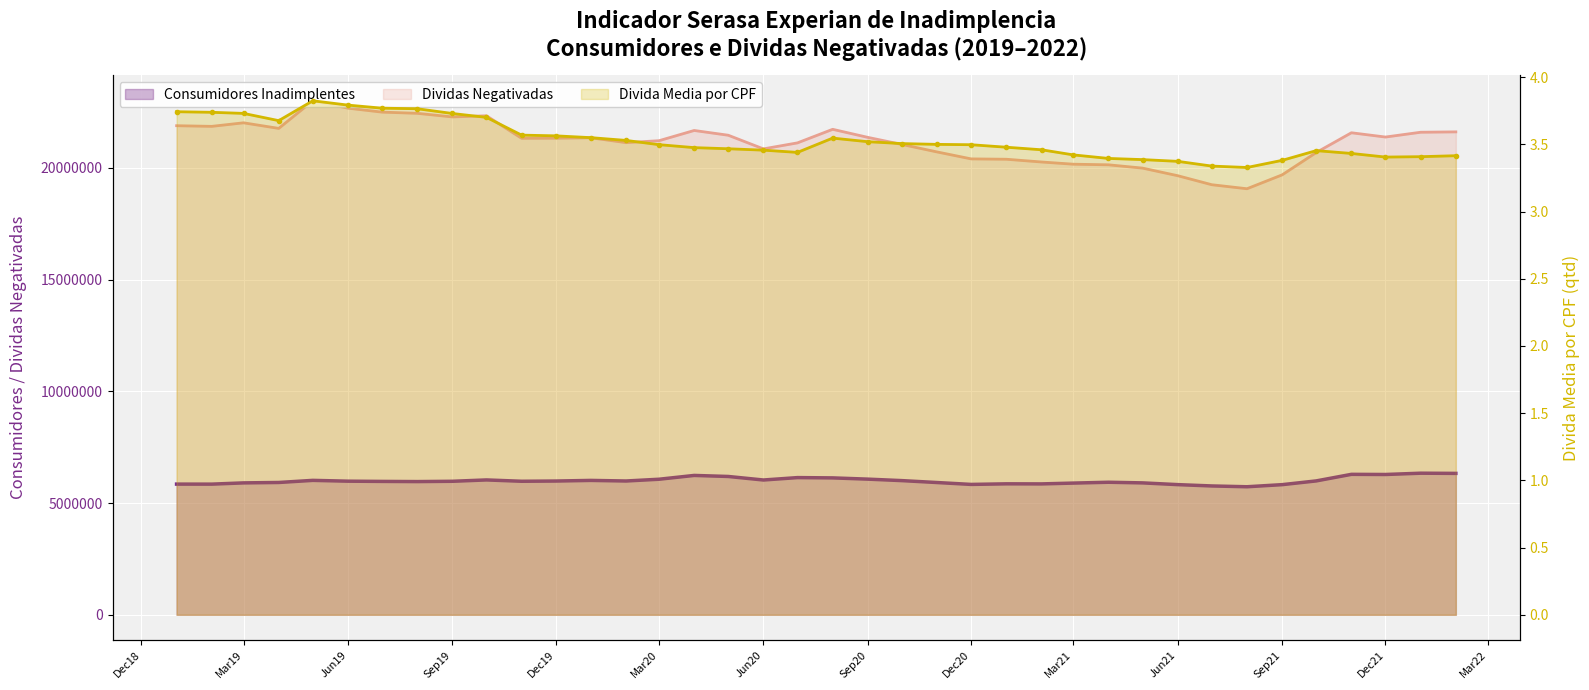

List the labels in order of Consumidores Inadimplentes value, smallest first.

2021-08-01, 2021-07-01, 2021-09-01, 2021-06-01, 2020-12-01, 2019-02-01, 2019-01-01, 2021-02-01, 2021-01-01, 2021-03-01, 2019-03-01, 2021-05-01, 2020-11-01, 2019-04-01, 2021-04-01, 2019-08-01, 2019-07-01, 2019-09-01, 2019-11-01, 2019-06-01, 2019-12-01, 2020-02-01, 2021-10-01, 2020-10-01, 2020-01-01, 2019-05-01, 2020-06-01, 2019-10-01, 2020-03-01, 2020-09-01, 2020-08-01, 2020-07-01, 2020-05-01, 2020-04-01, 2021-12-01, 2021-11-01, 2022-02-01, 2022-01-01